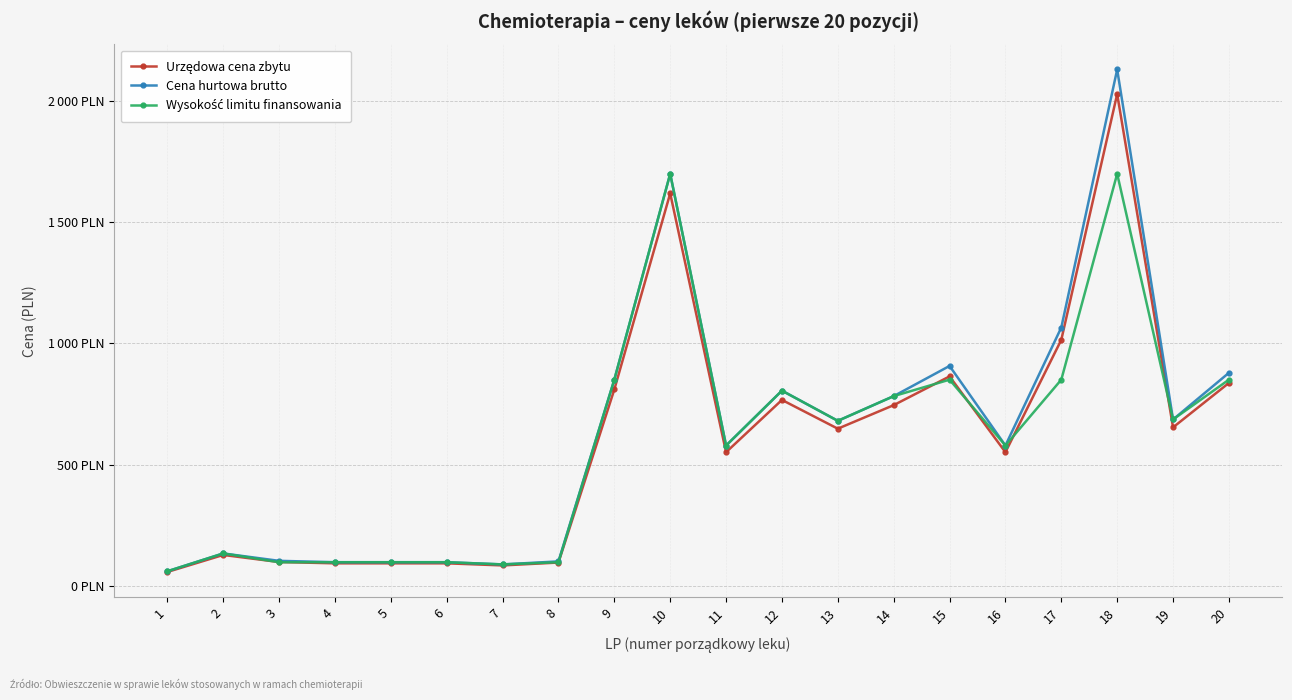

Is this an area chart (filled region under the line)?

No